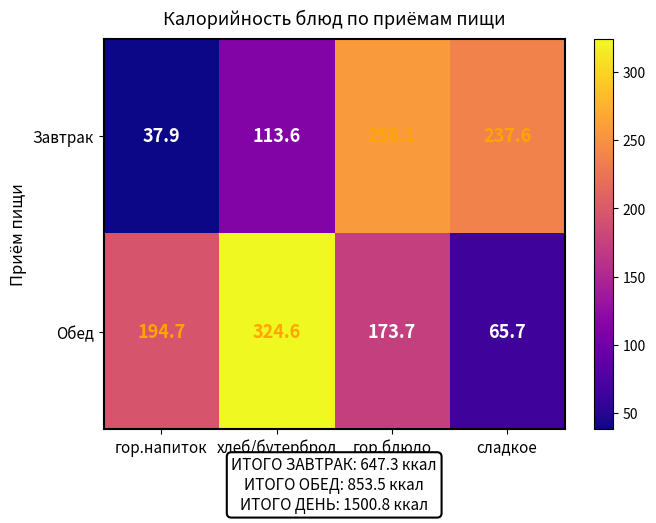

What is the difference between the Обед values at сладкое and гор.блюдо?

108.0